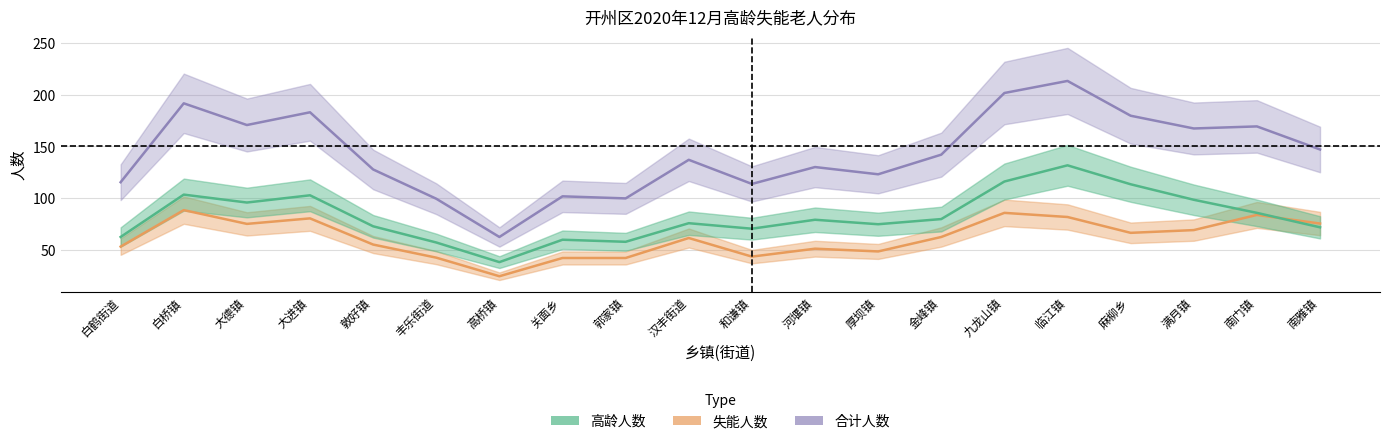

True or false: 合计人数 and 失能人数 intersect in this chart.

False